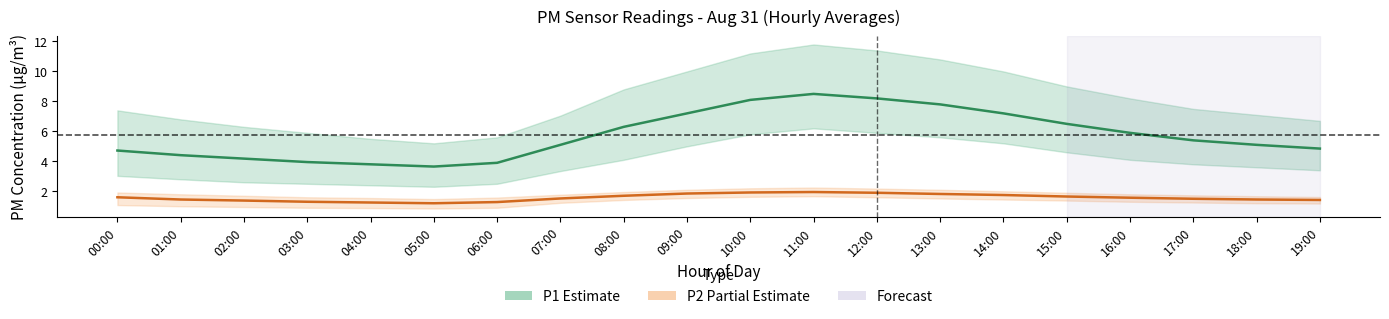

What is the label of the 14th point from the left?

13:00